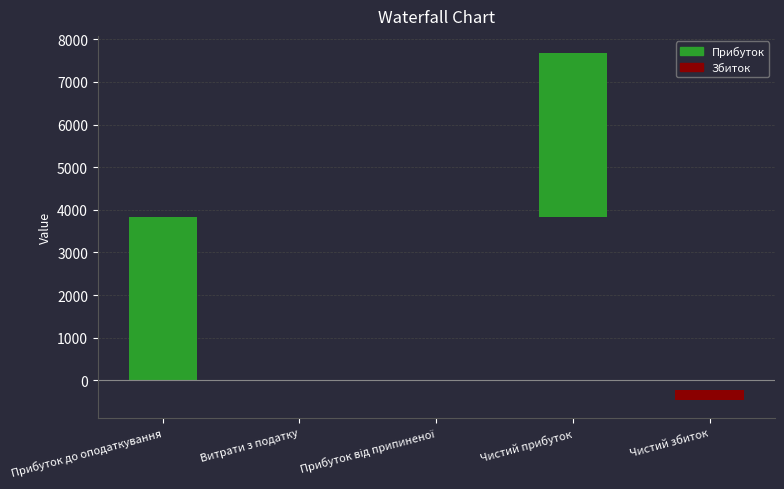

Reading left to right, what are all the values shown in this chart?

Прибуток до оподаткування=3836	Витрати з податку=0	Прибуток від припиненої=0	Чистий прибуток=3836	Чистий збиток=-234